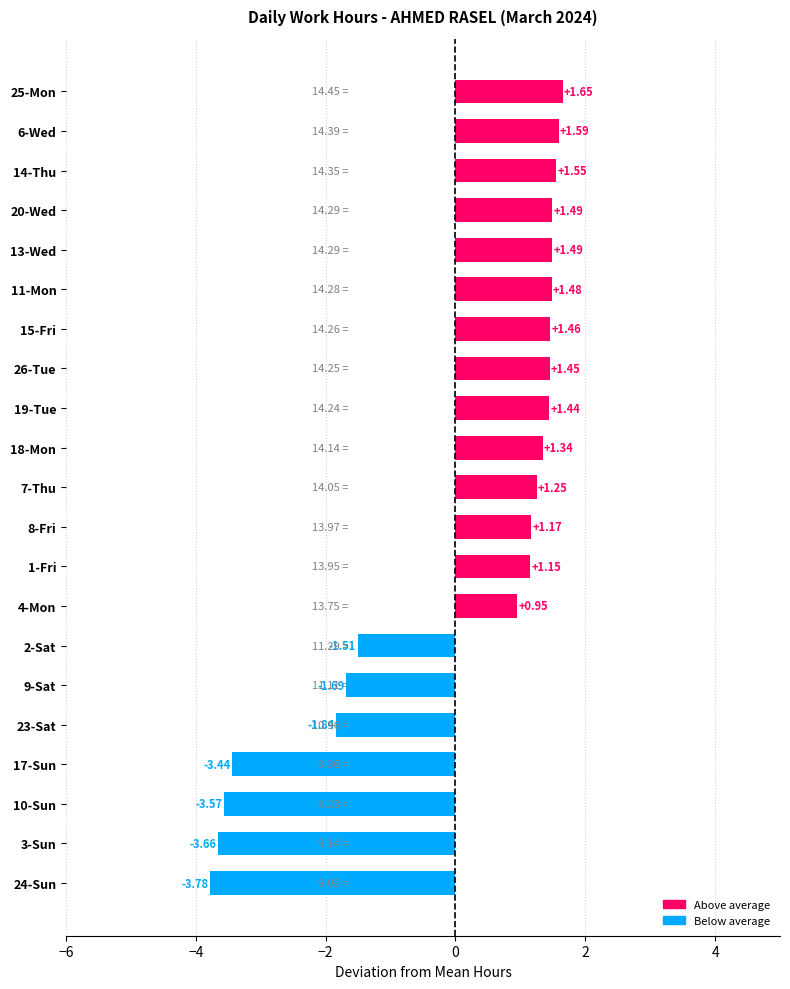

What is the difference between the maximum and minimum values?

5.4